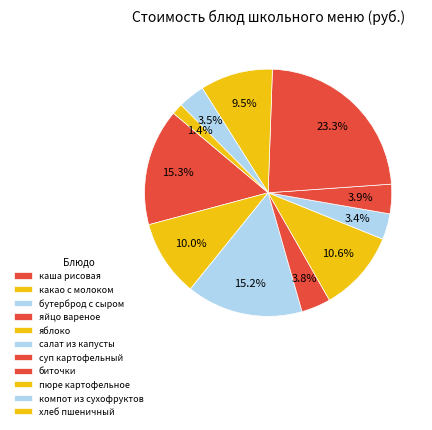

What is the total percentage of пюре картофельное and бутерброд с сыром?

24.7%